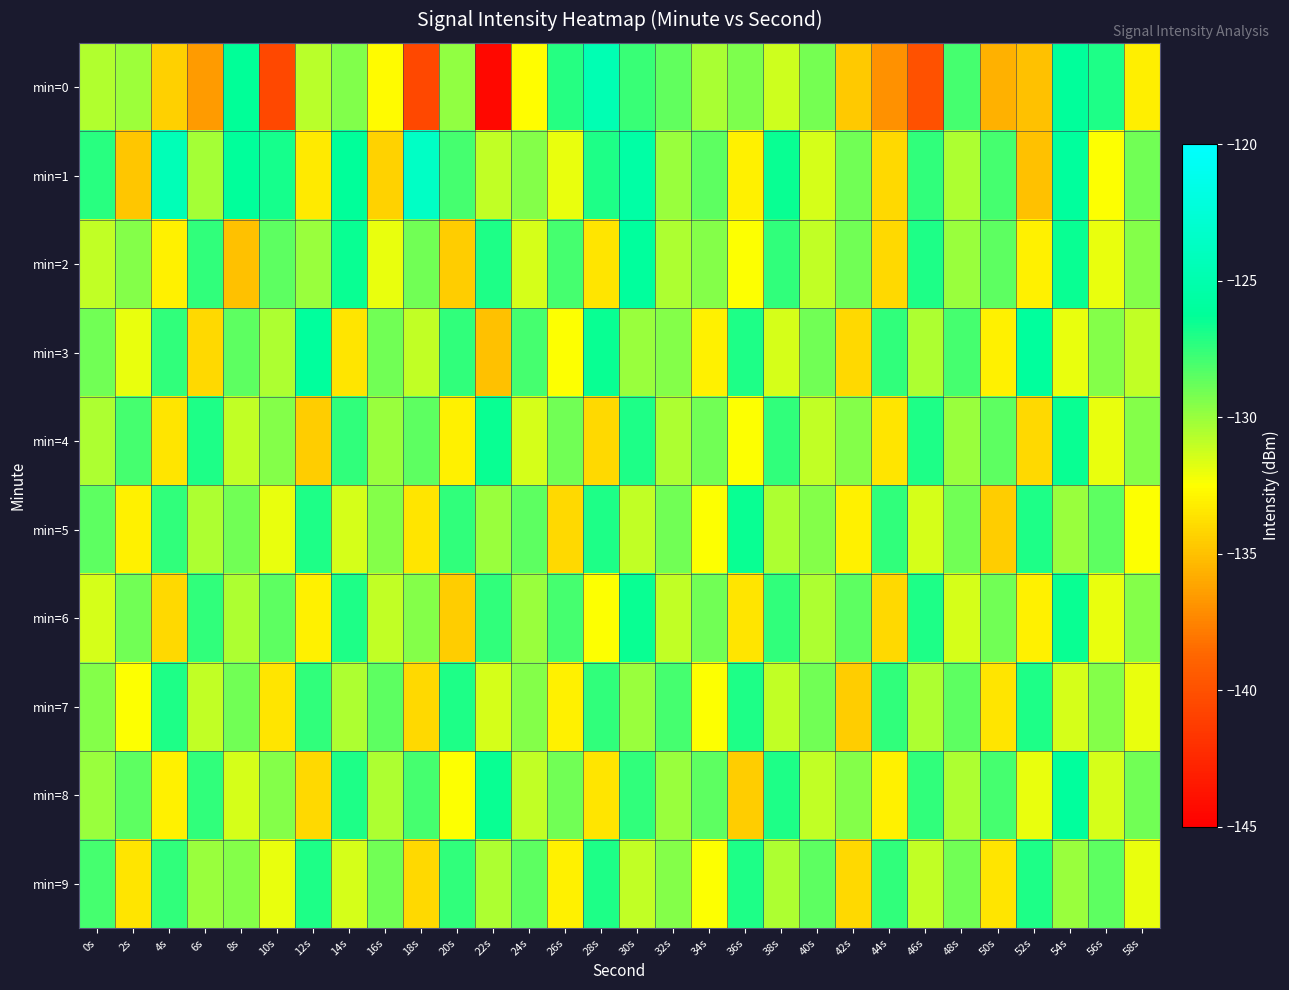

Rank the series by their maximum value, from highest to lowest.

min=1, min=0, min=2, min=3, min=8, min=4, min=5, min=6, min=7, min=9